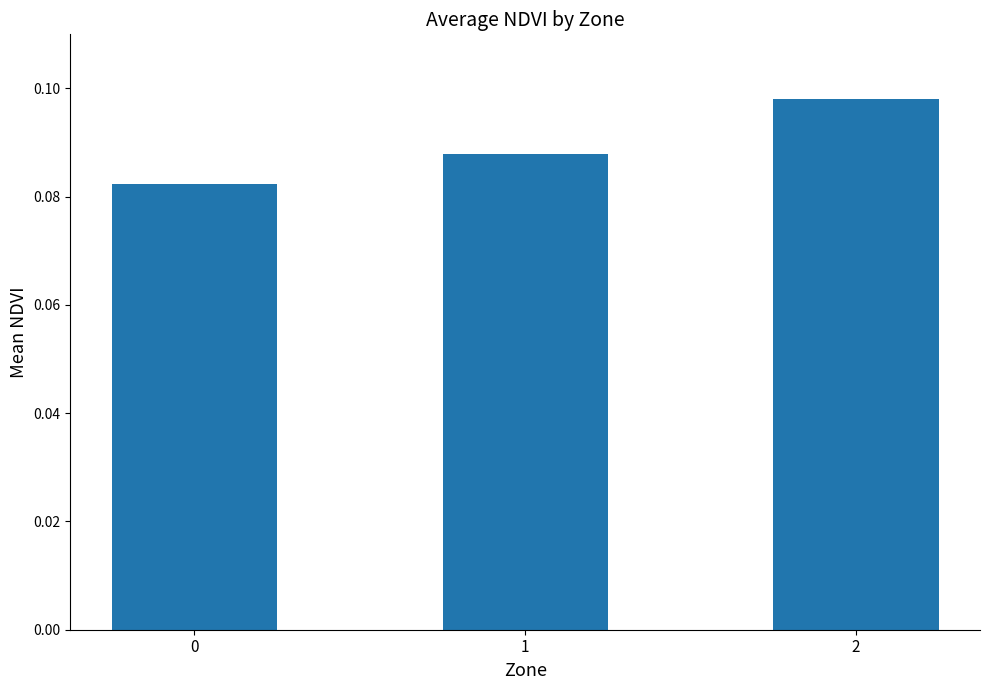

List the labels in order of value, smallest first.

0, 1, 2